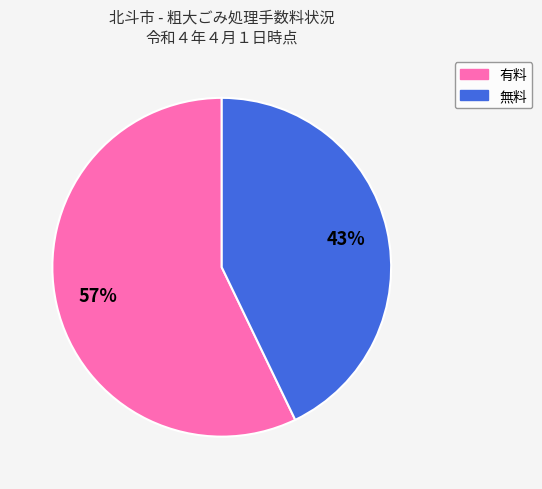

To the nearest percent, what portion does 有料 represent?

57%